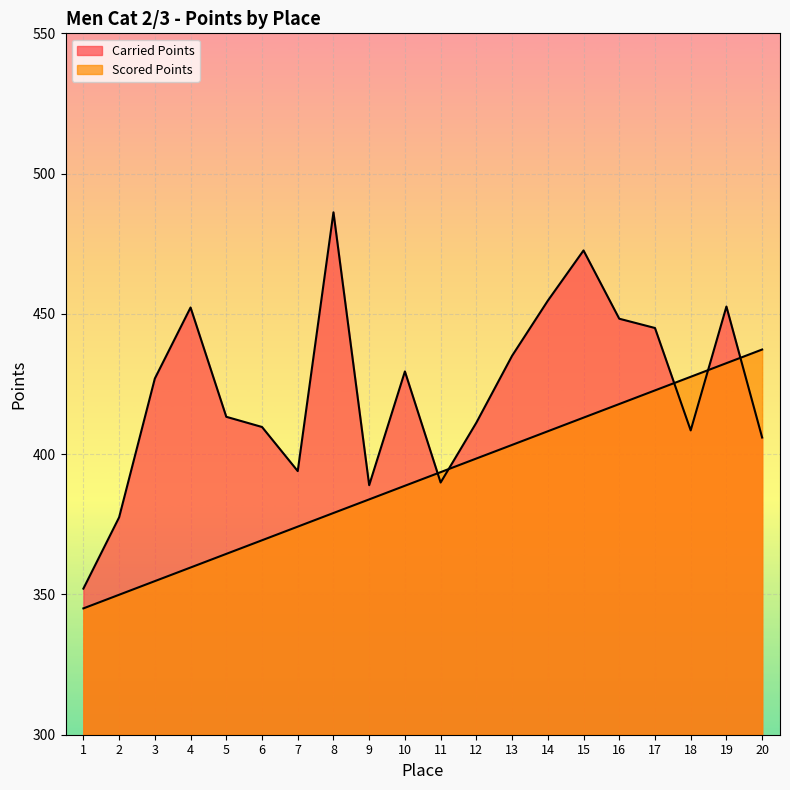

Which category has the highest value across all series?

8